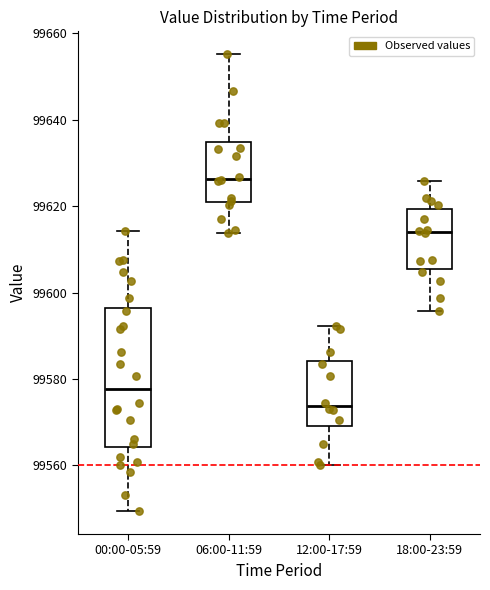

Reading left to right, transcribe this box plot: for each box, give where its median line is, the range the box spans, and where its two whiskers end, as read against the y-axis. The values are not printed on the chart, so give them approximately, as read against the axis.

00:00-05:59: median 99578, box 99564 to 99596, whiskers 99550 to 99614
06:00-11:59: median 99626, box 99620 to 99634, whiskers 99614 to 99656
12:00-17:59: median 99574, box 99570 to 99584, whiskers 99560 to 99592
18:00-23:59: median 99614, box 99606 to 99620, whiskers 99596 to 99626